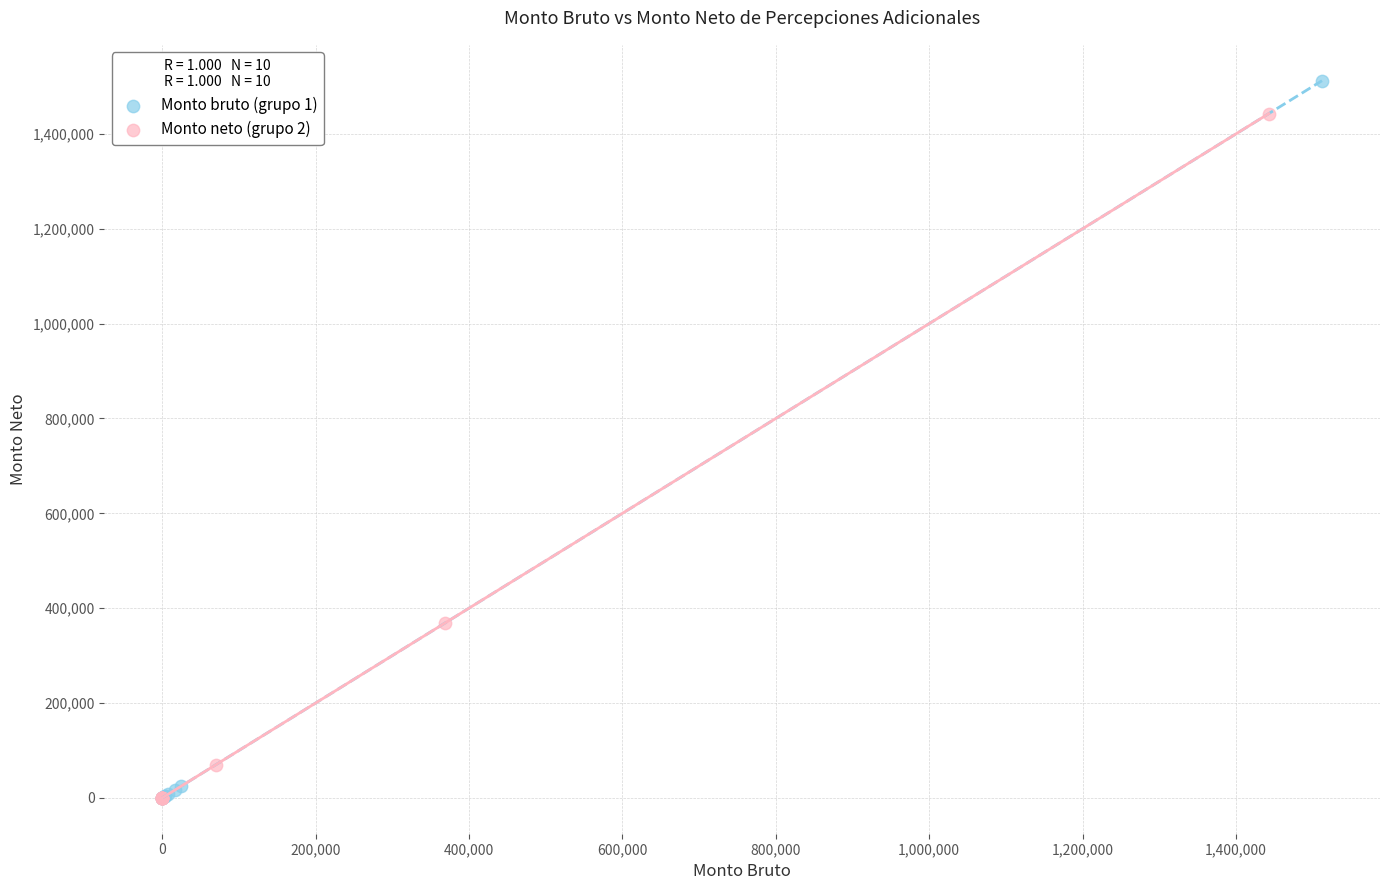

What are all the series names shown in the legend?

Monto bruto (grupo 1), Monto neto (grupo 2)